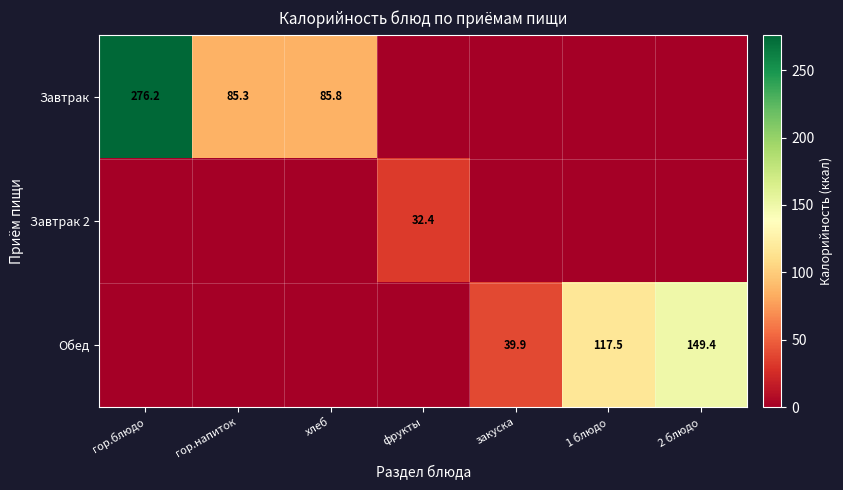

What is the difference between the Обед values at закуска and 2 блюдо?

109.5